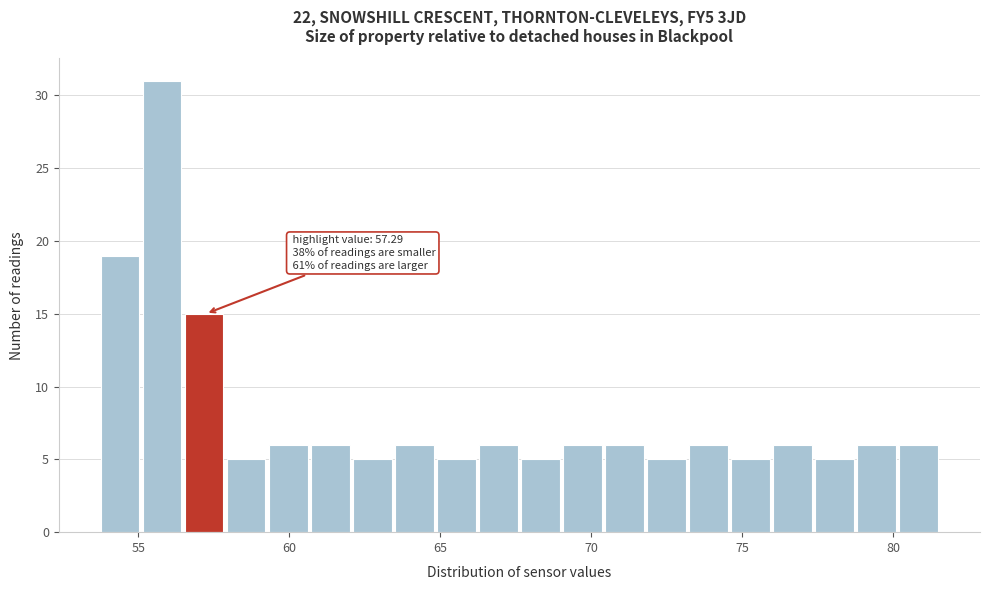

Around what value on the x-axis is the tallest bar? Give the approximate position of its centre, as read against the axis.

56.0